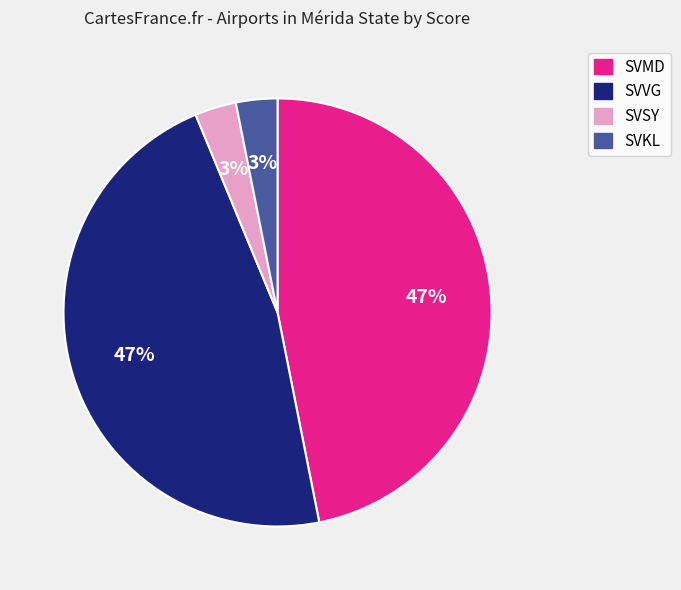

To the nearest percent, what is the average slice percentage?

25%